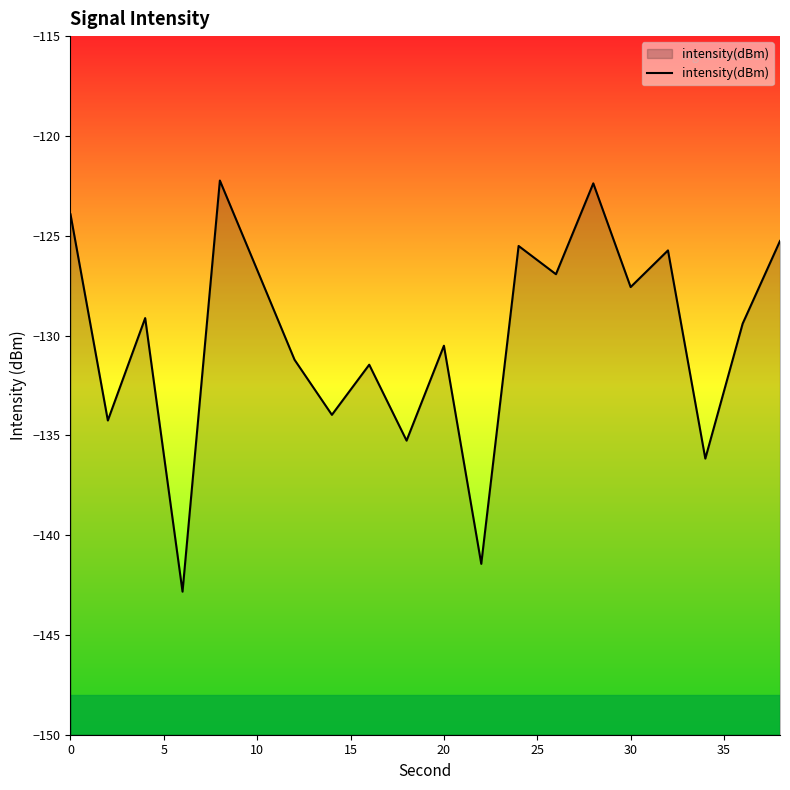

What is the difference between the maximum and minimum values?

20.6